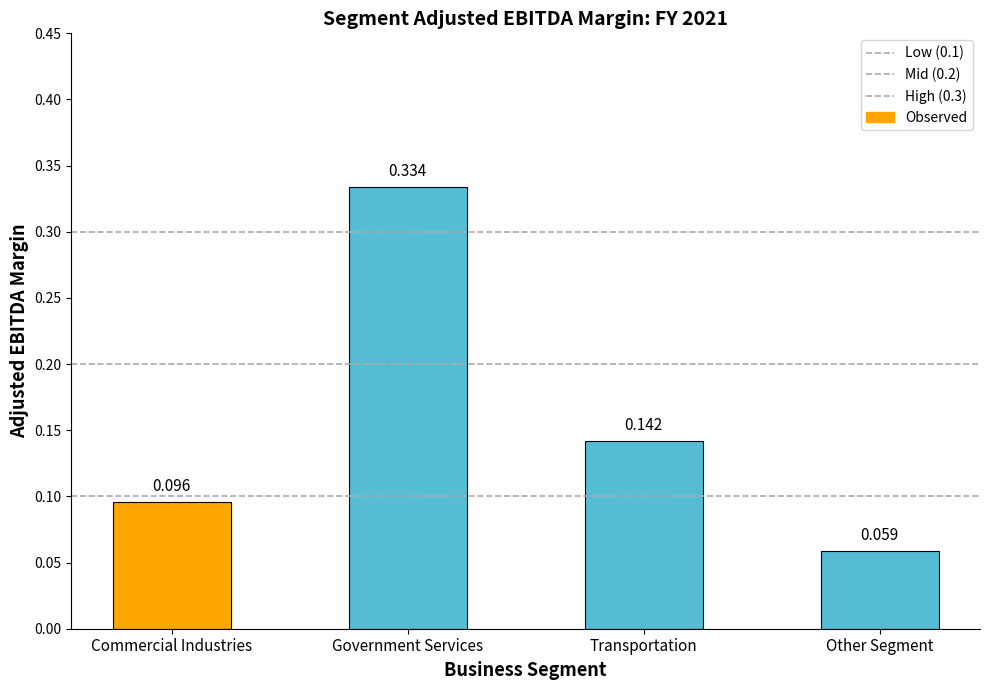

Between Commercial Industries and Transportation, which is larger?

Transportation